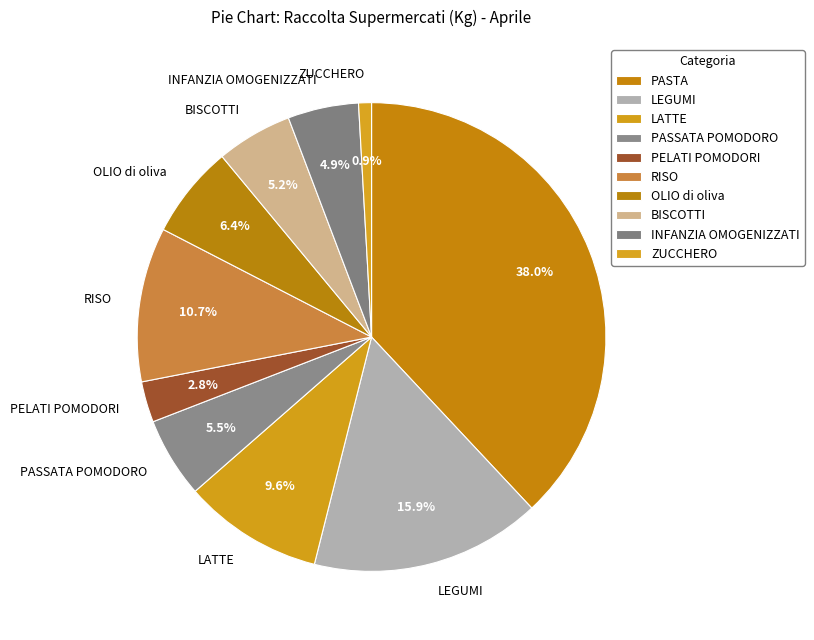

What portion of the pie excludes LEGUMI?

84.1%